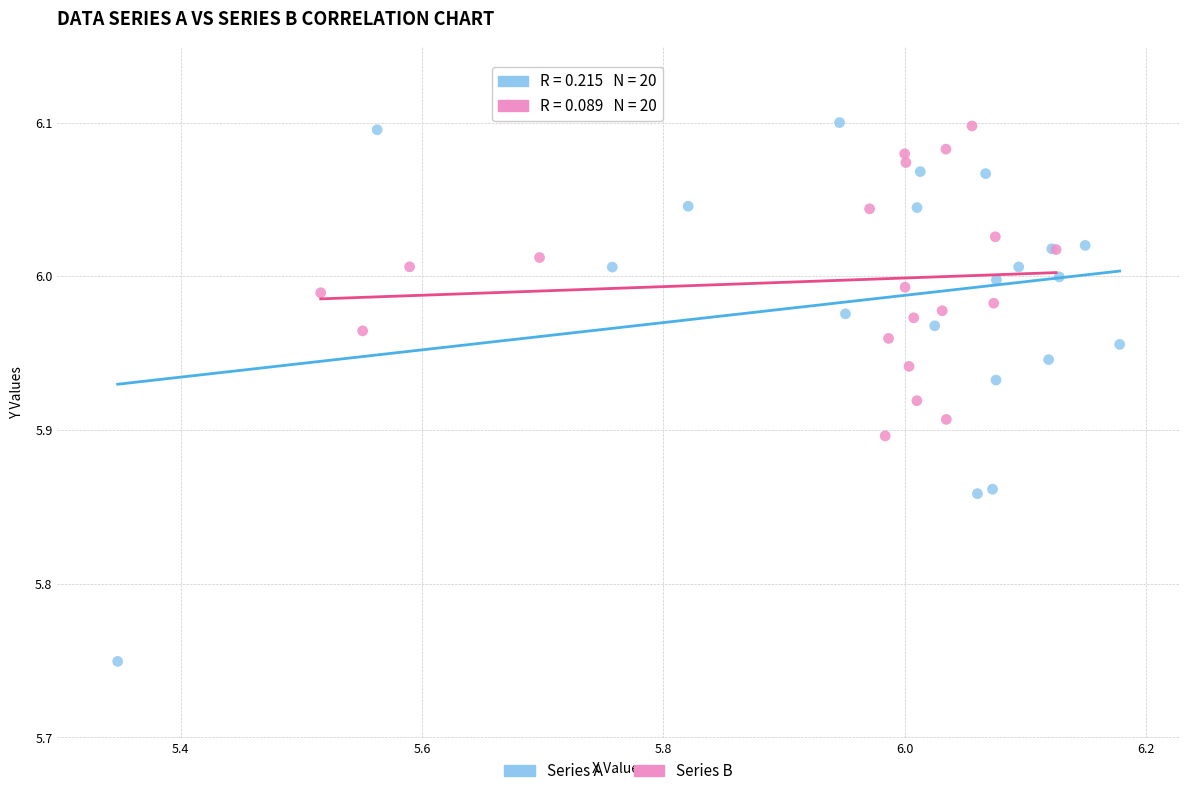

Which series reaches the minimum Y coordinate?

Series A